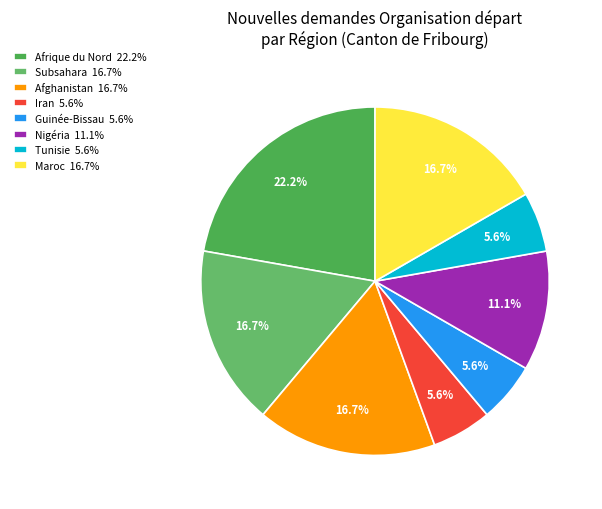

Count the number of slices in the pie.

8